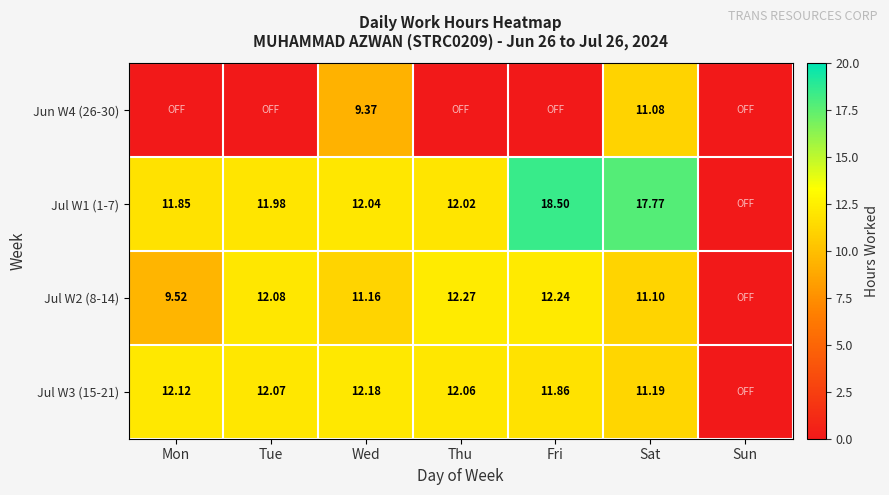

What is the sum of the Jul W2 (8-14) values at Wed and Sun?

11.2